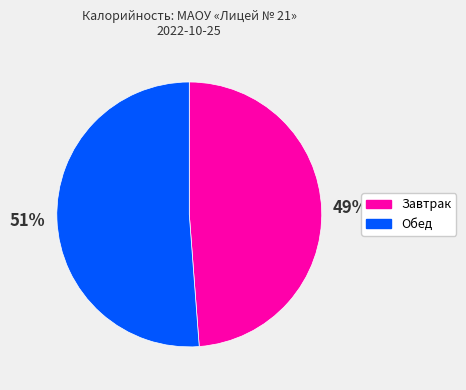

Is the sum of Завтрак and Обед greater than half?

Yes